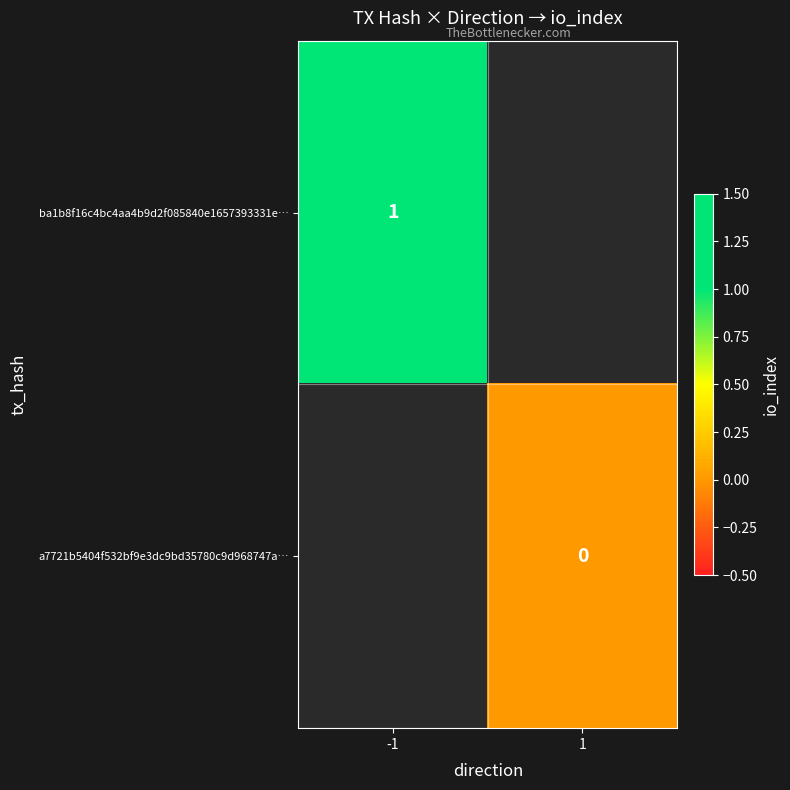

The ba1b8f16c4bc4aa4b9d2f085840e1657393331e… series shows 1.4 at -1. True or false?

False